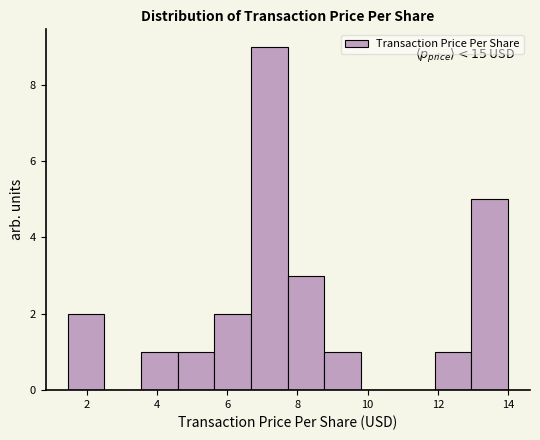

Which range on the x-axis has the tallest bar?

6.6 to 7.8